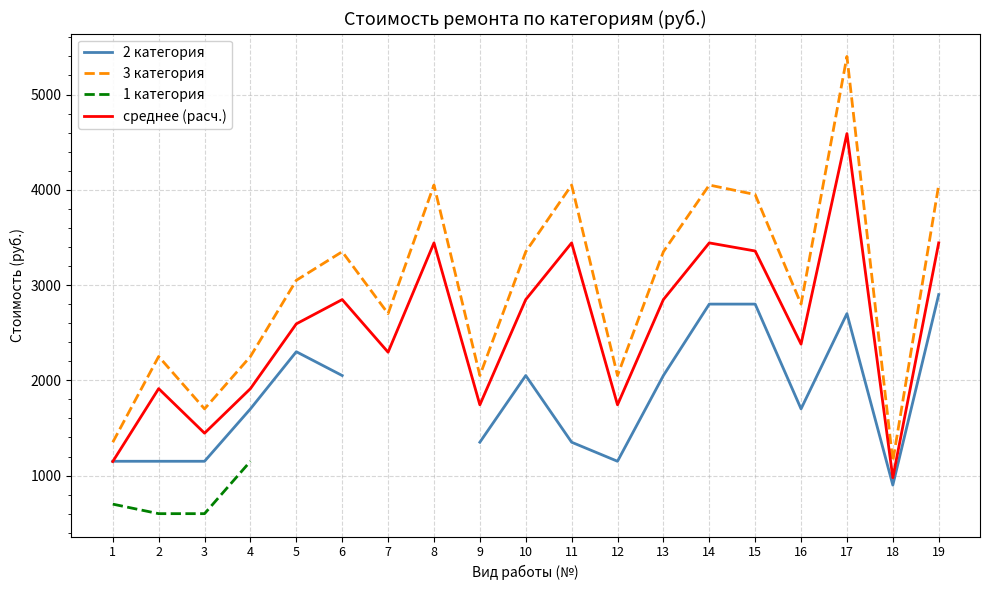

Which series has the widest spread of values?

3 категория